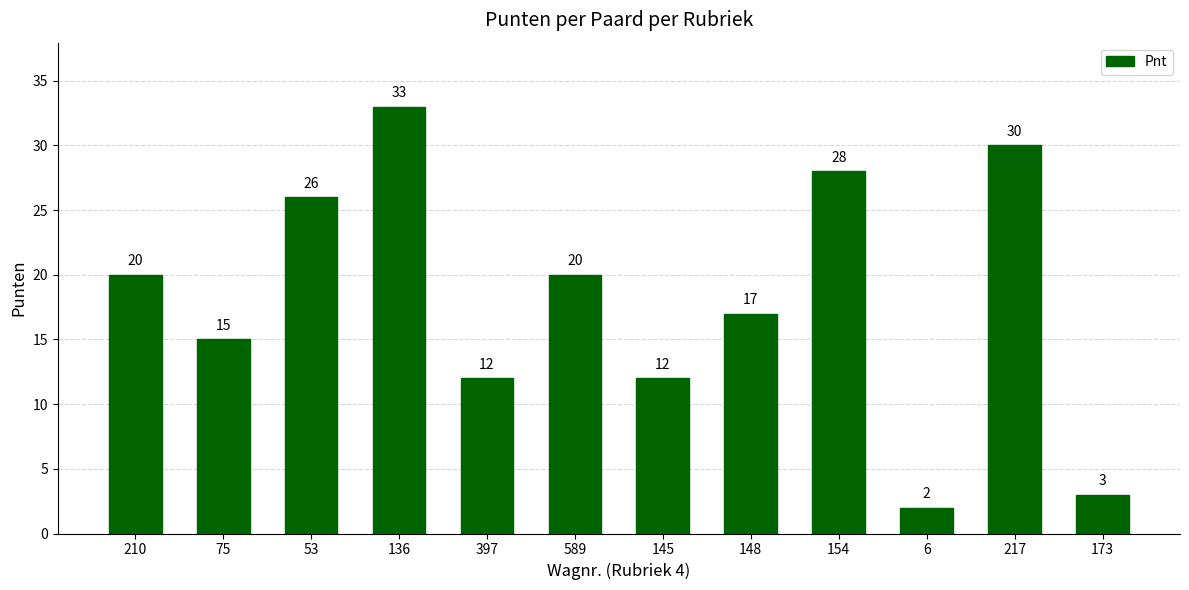

Which has a higher value, 397 or 210?

210